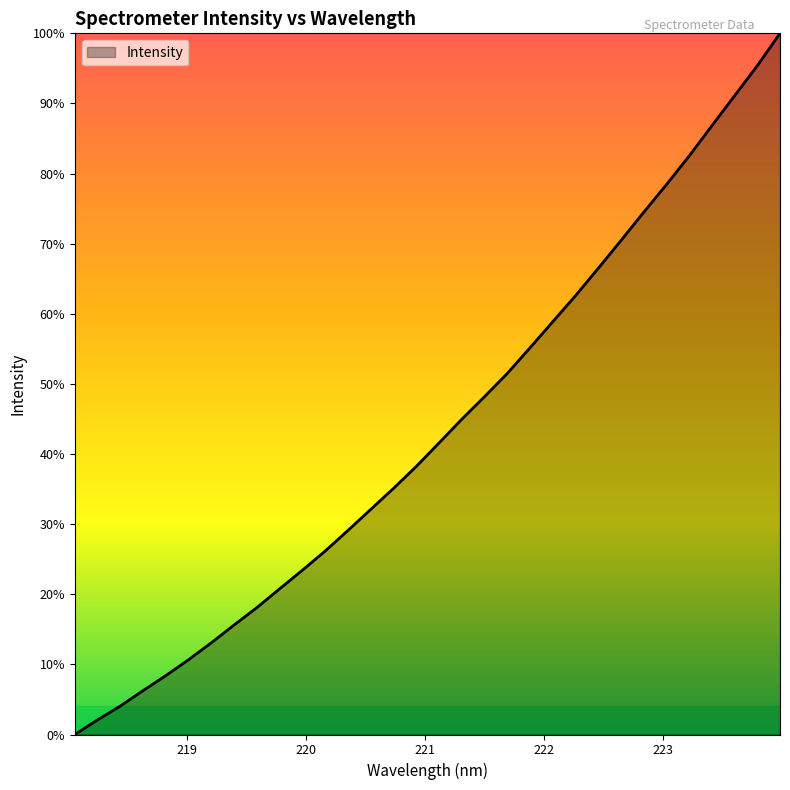

Does the chart have visible grid lines?

No